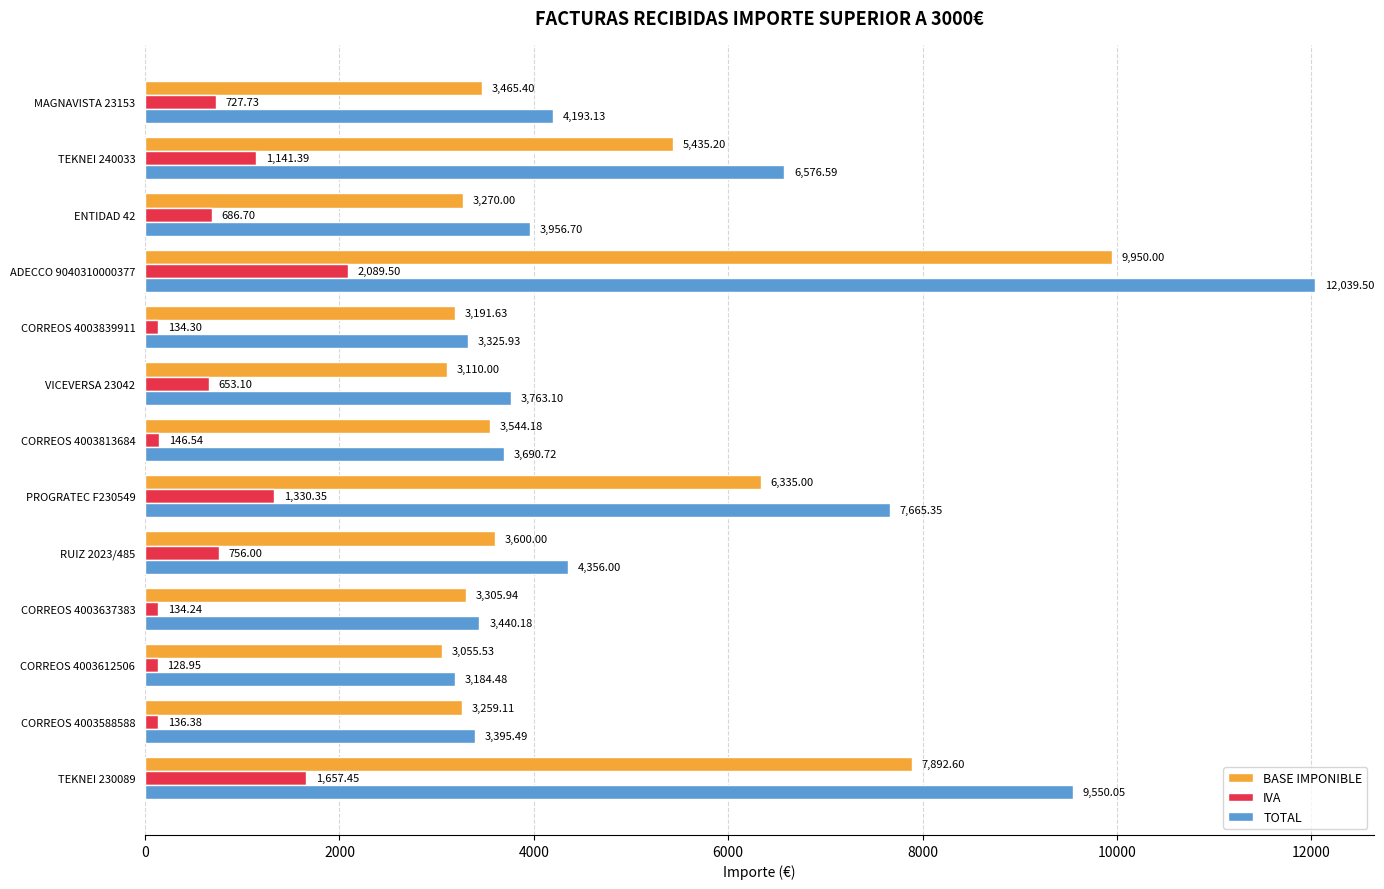

Which label corresponds to the largest value in the chart?

ADECCO 9040310000377